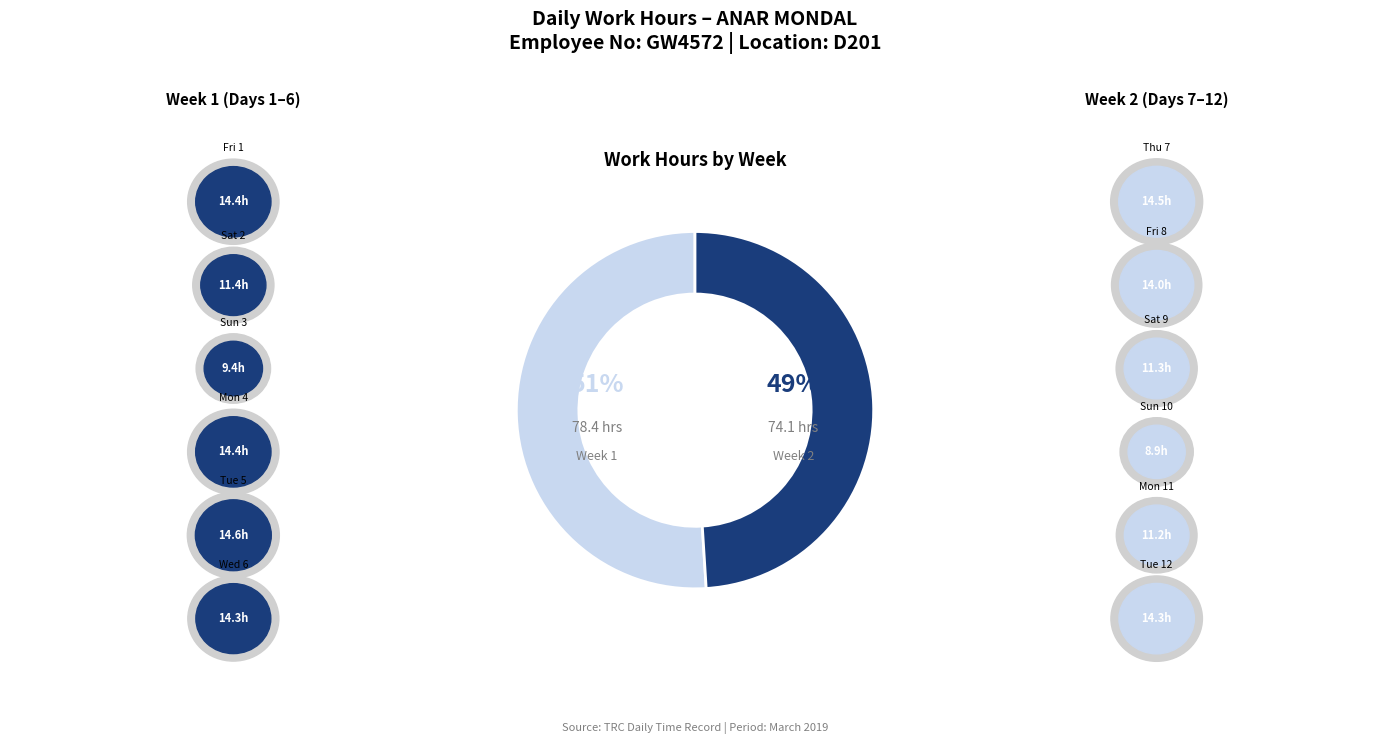

How many slices are in this pie chart?

2